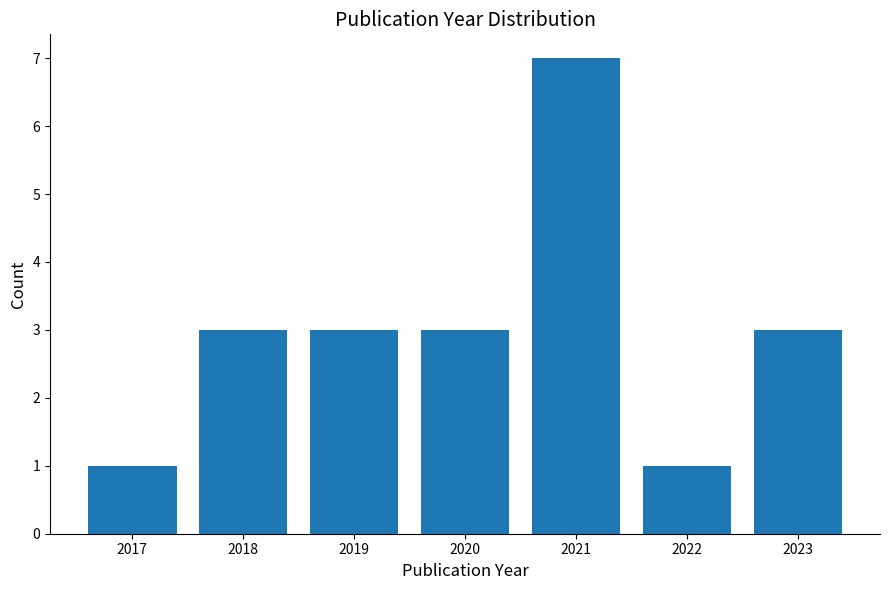

Reading left to right, extract all data points from this chart.

1	3	3	3	7	1	3